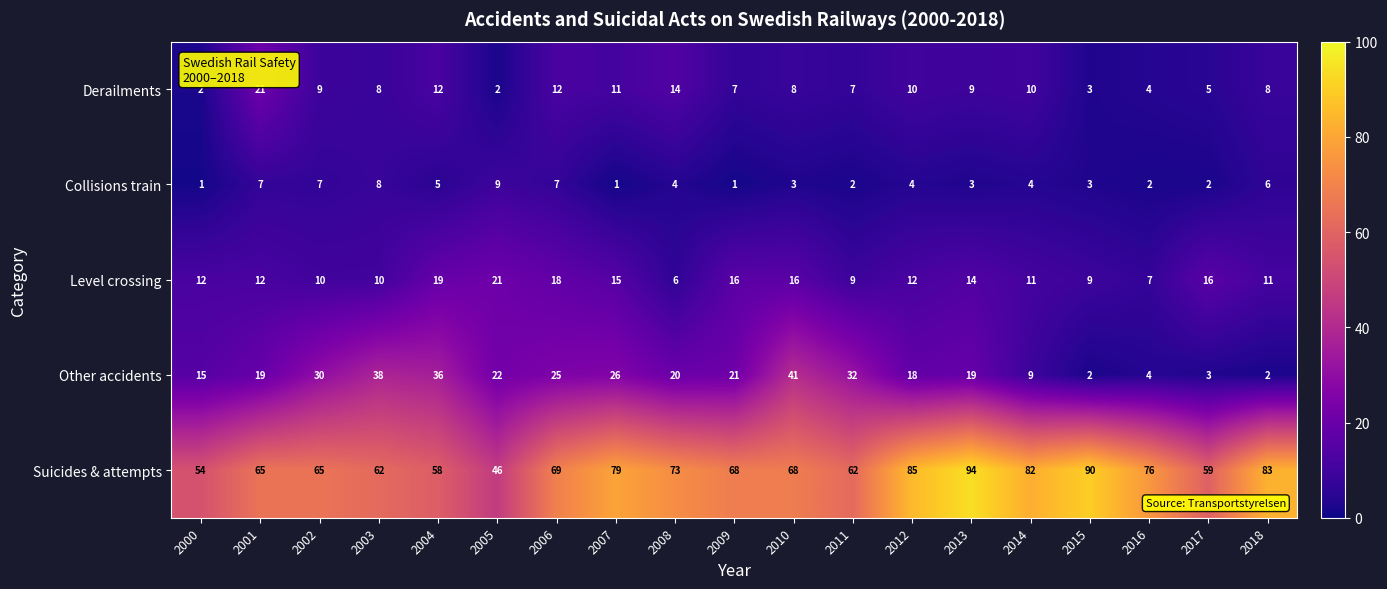

What is the spread (max minus min) of values at 2002?

58